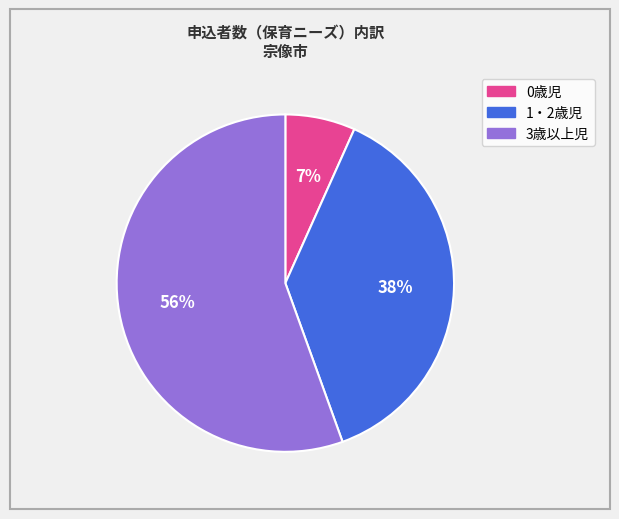

Is the sum of 1・2歳児 and 3歳以上児 greater than half?

Yes